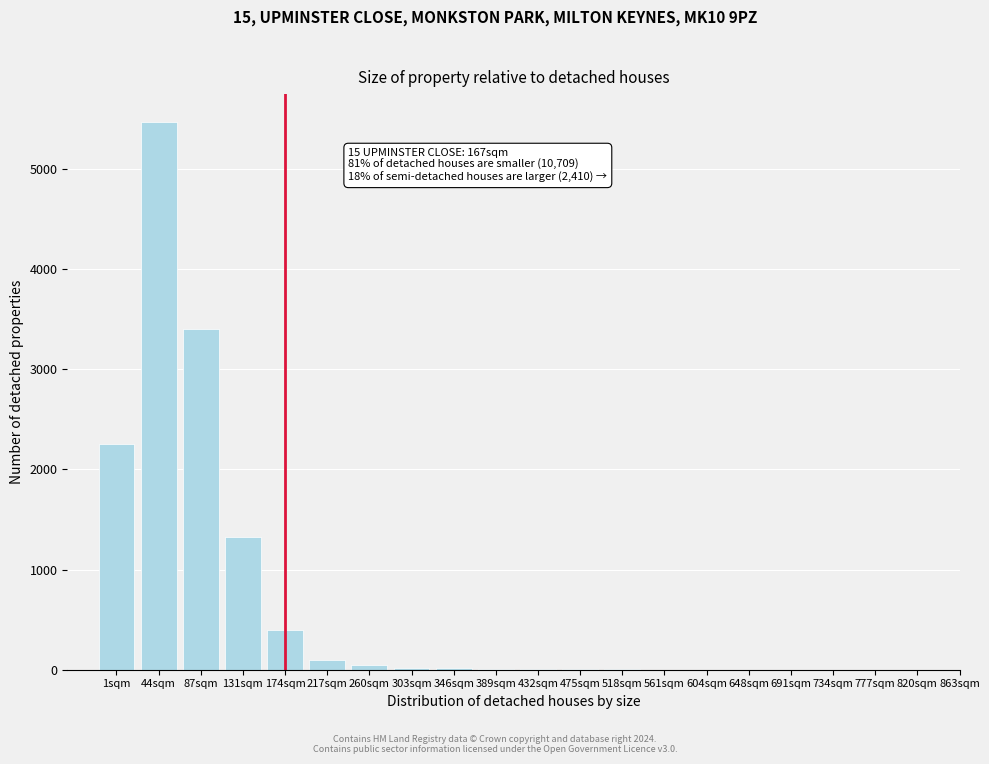

Is it true that the value at 87sqm is 3399?

True